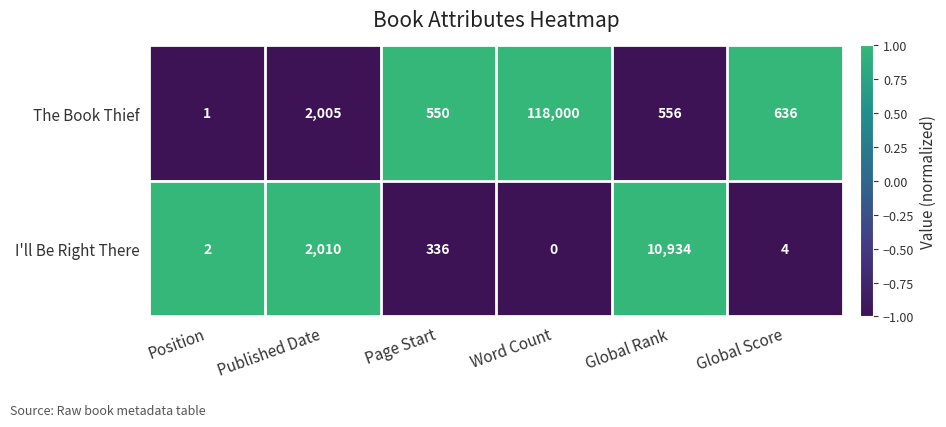

Where does the The Book Thief series first go above 636?

Published Date